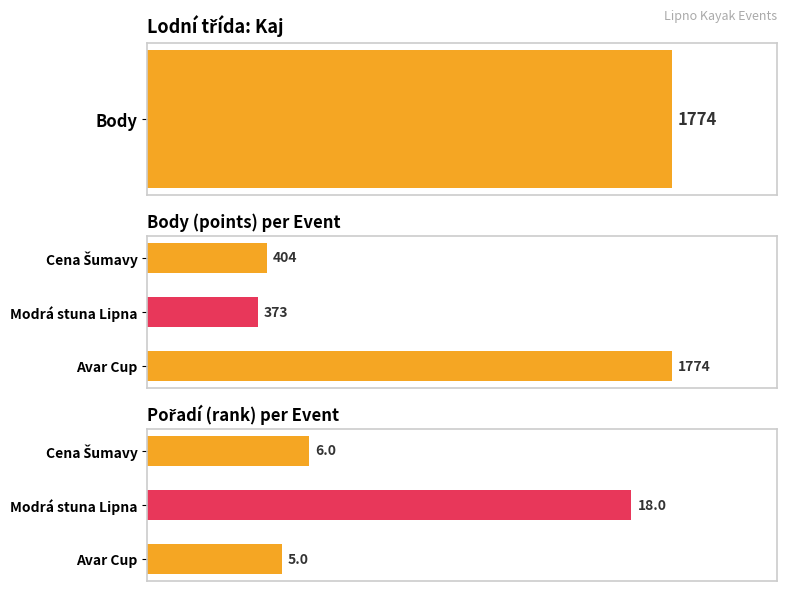

Which series changed the most between Avar Cup and Modrá stuna Lipna?

Body